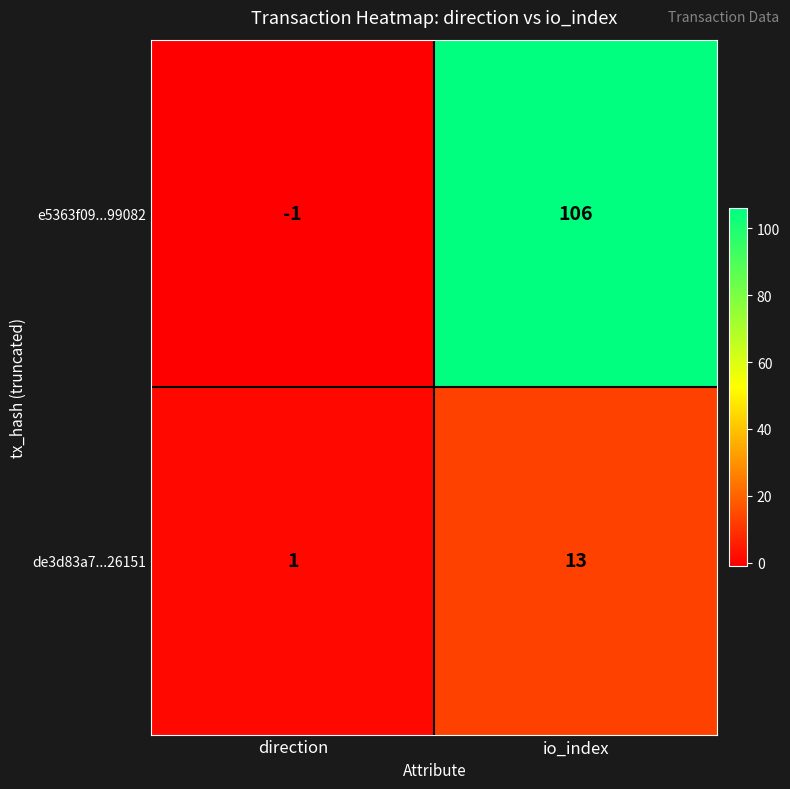

Which series changed the most between direction and io_index?

e5363f09...99082